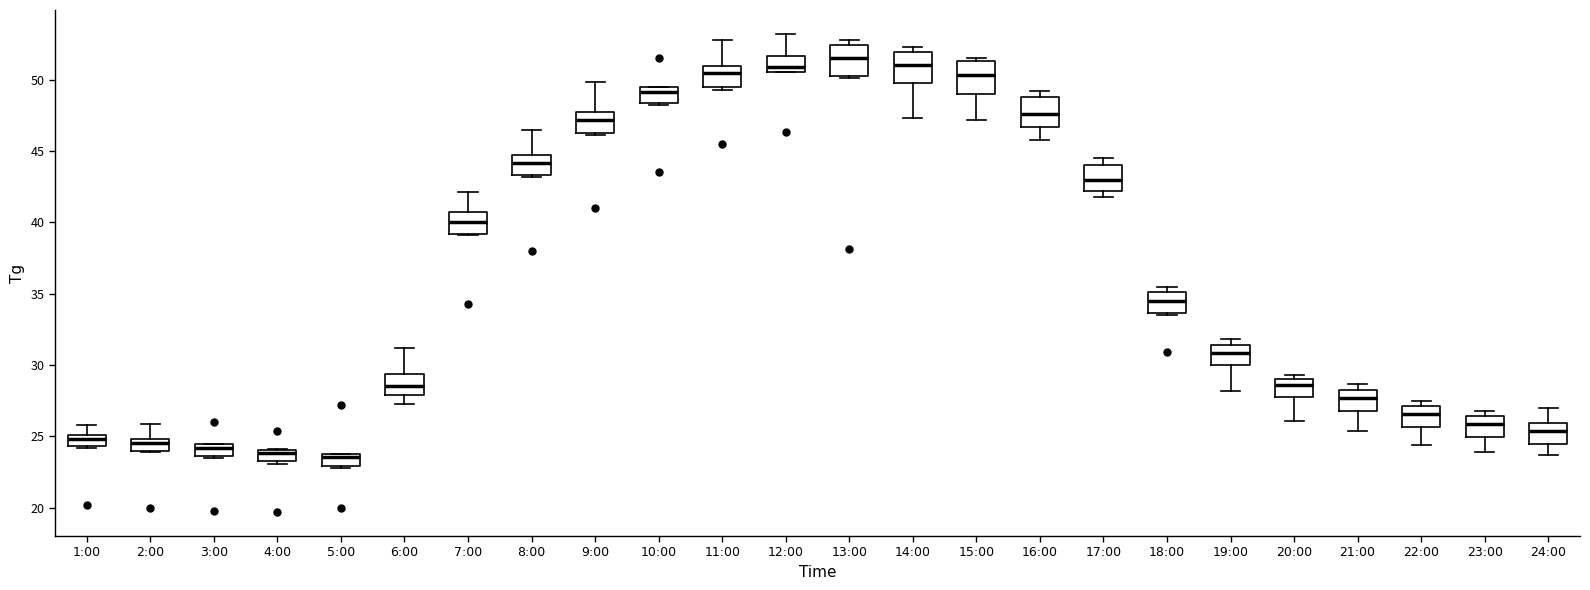

Where is the upper edge of the box for 12:00 on the y-axis? The values are not printed on the chart, so give them approximately, as read against the axis.

51.5